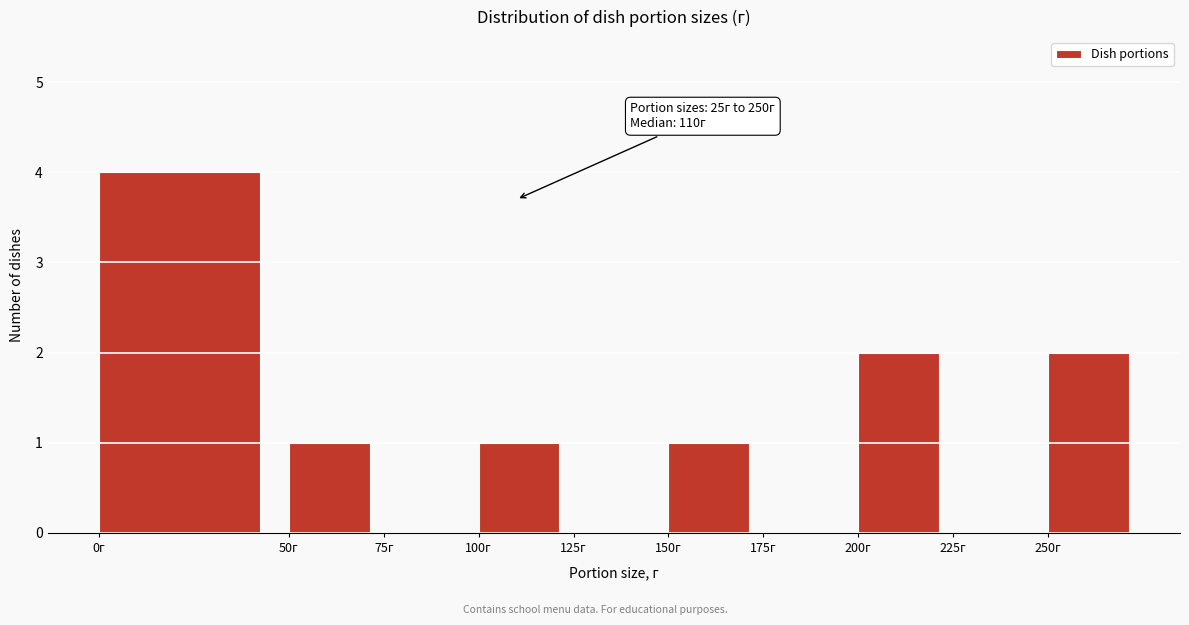

Over which range of the x-axis is the bar tallest?

0 to 50